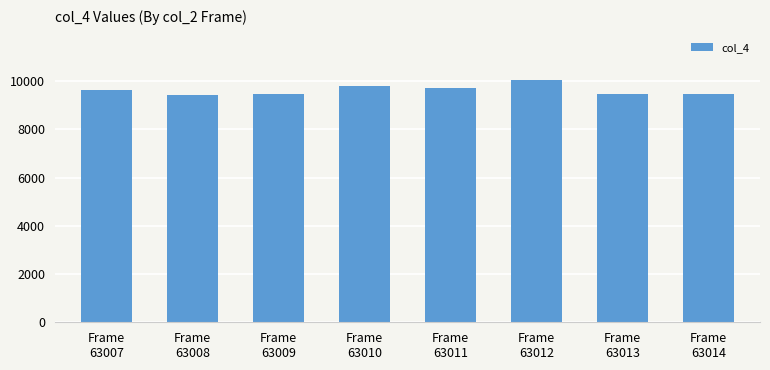

How many categories are shown in the chart?

8